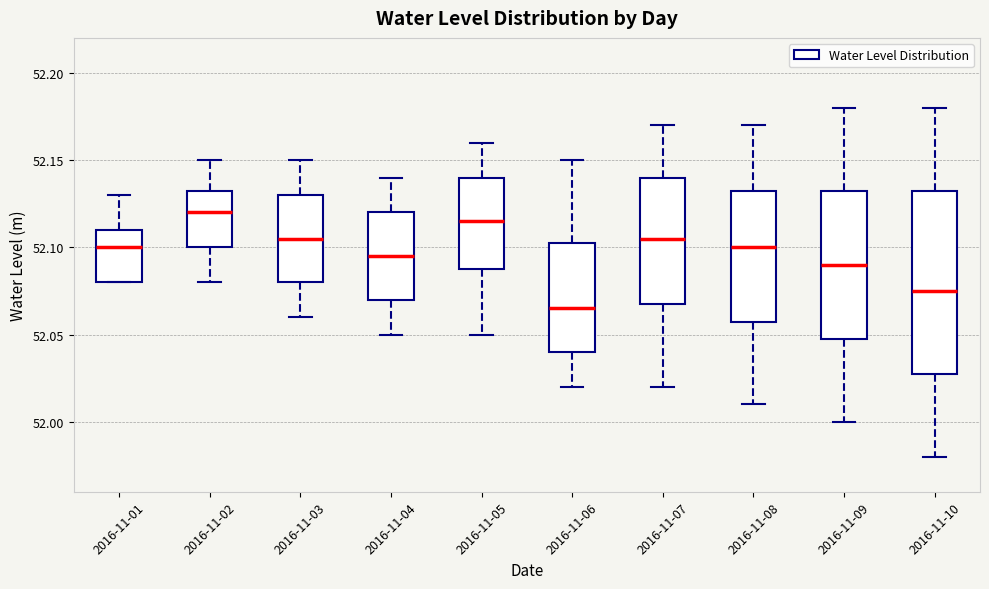

Comparing the boxes themselves (not the whiskers), which one is the tallest?

2016-11-10